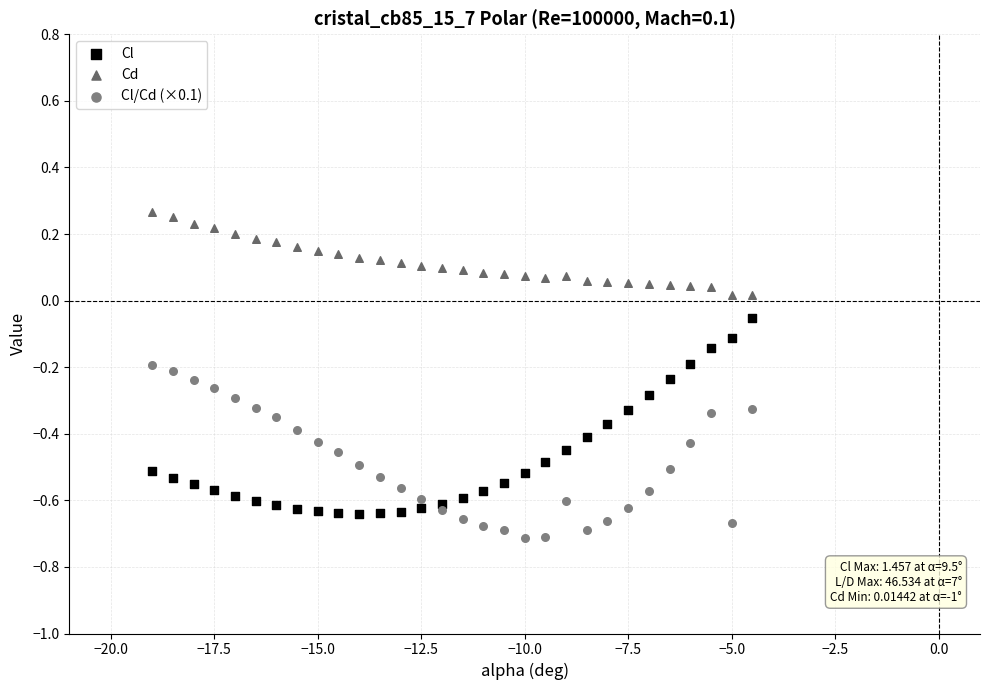

Which series reaches the maximum Y coordinate?

Cd